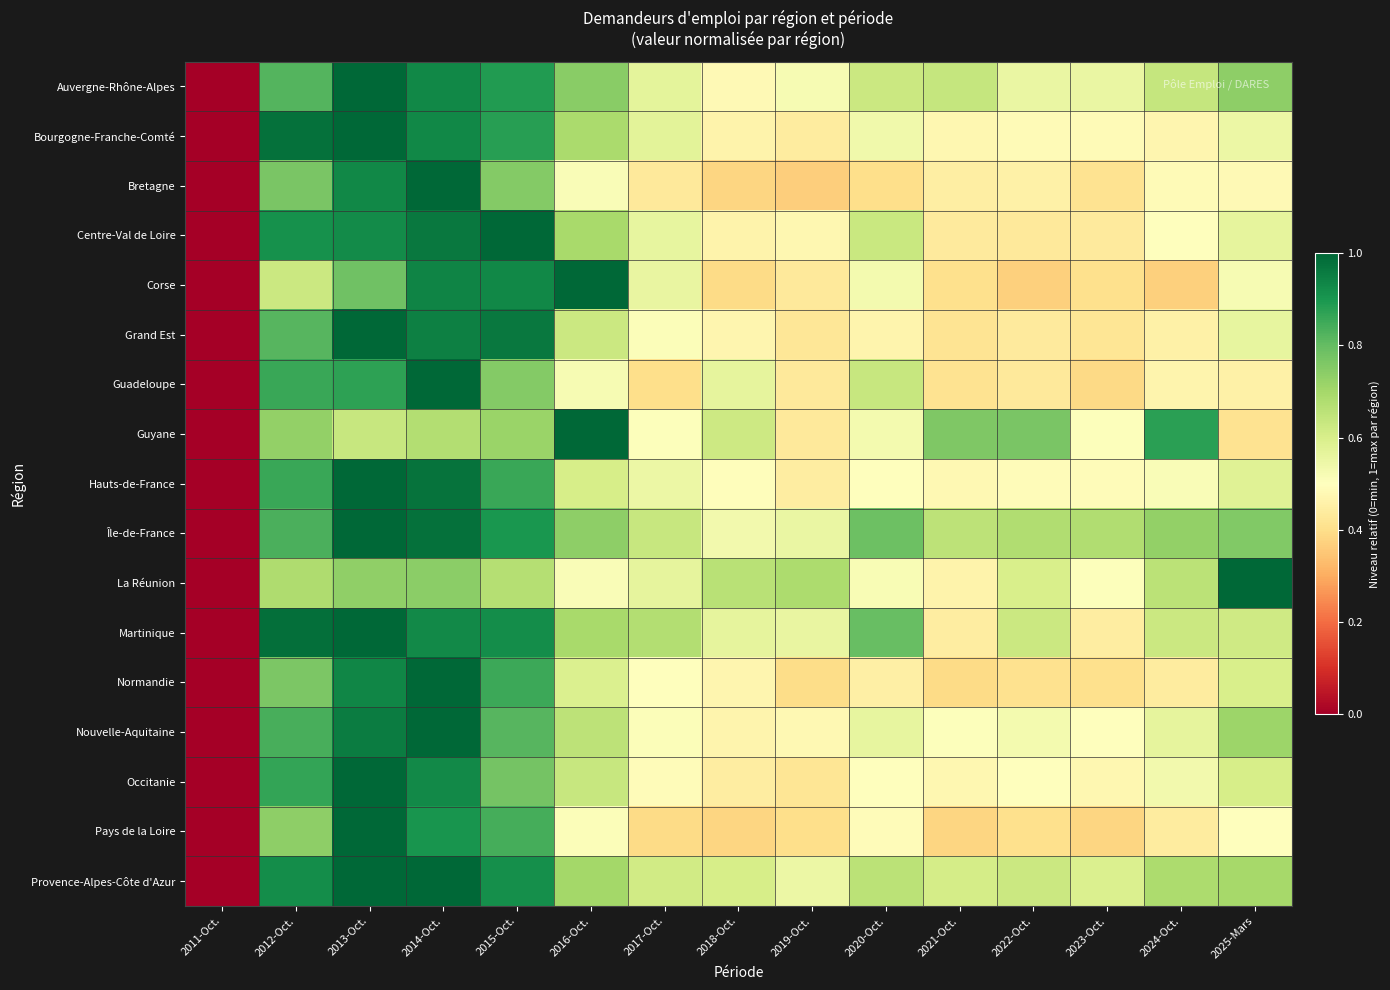

Which series has the largest total across all categories?

Île-de-France